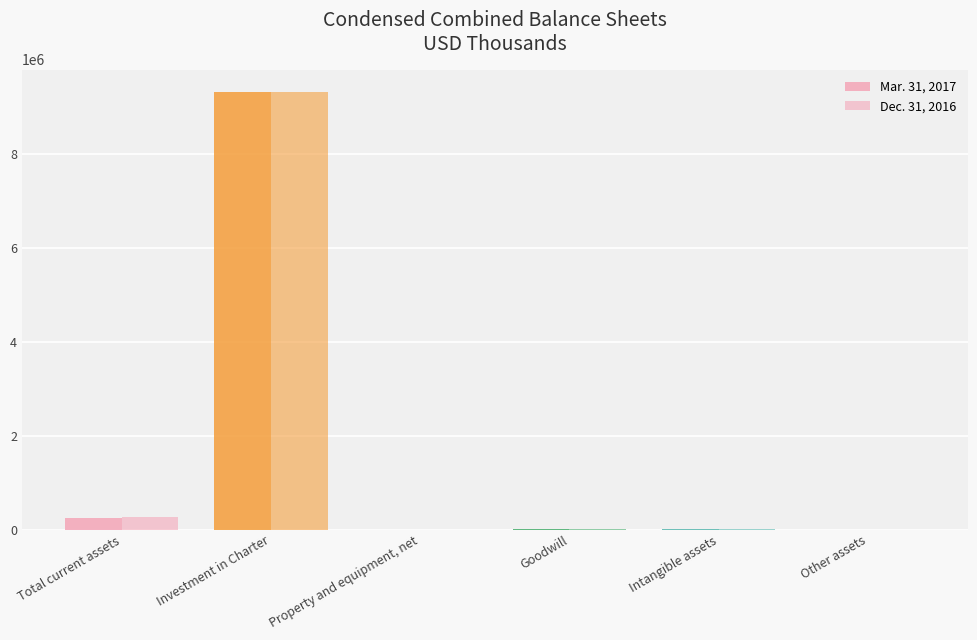

The value of Mar. 31, 2017 at Property and equipment, net is 983. True or false?

False